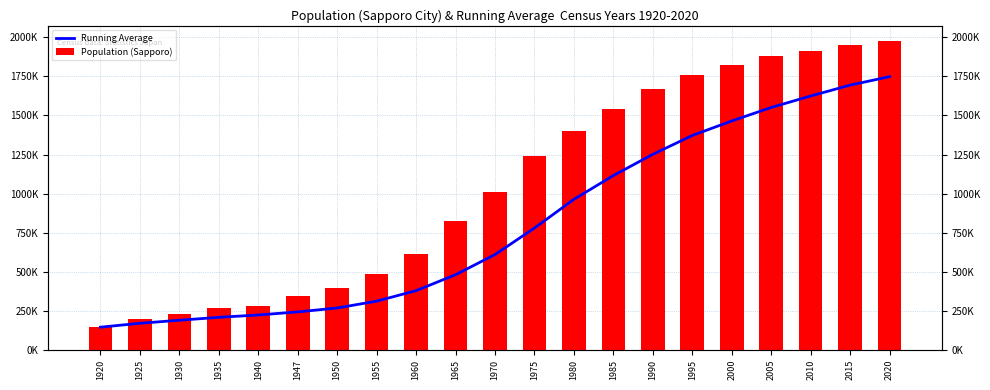

Between 1970 and 2015, which series saw the biggest shift?

Running Average